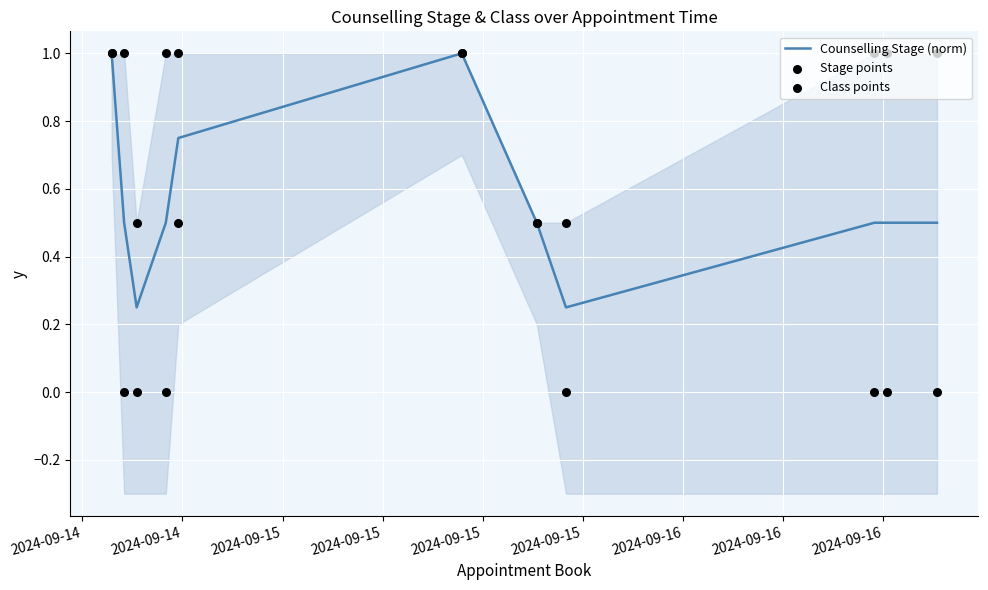

At how many categories does at least one series exceed 0?

11